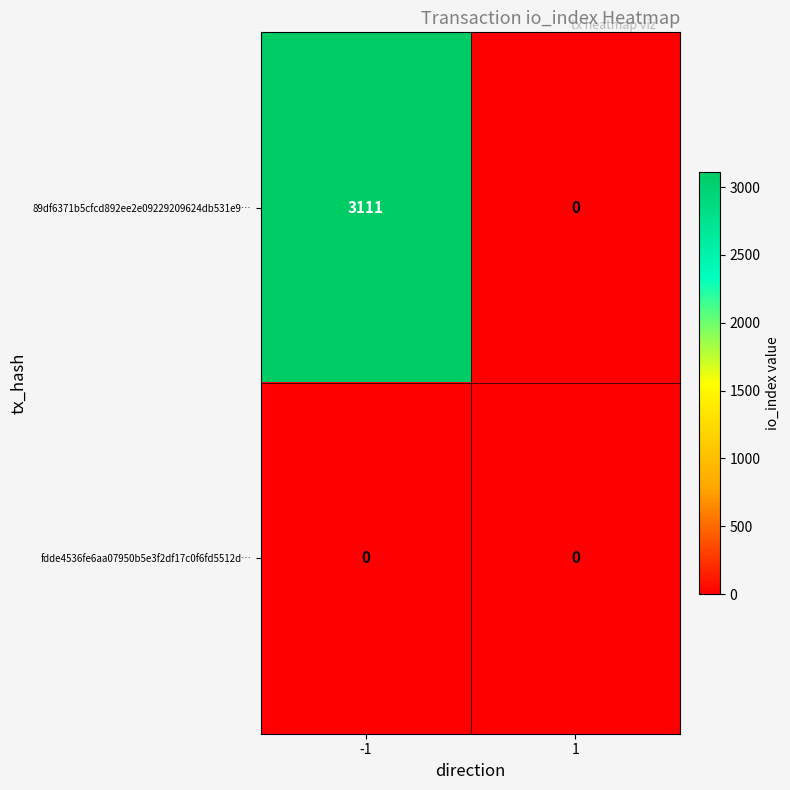

Count the number of categories in the chart.

2